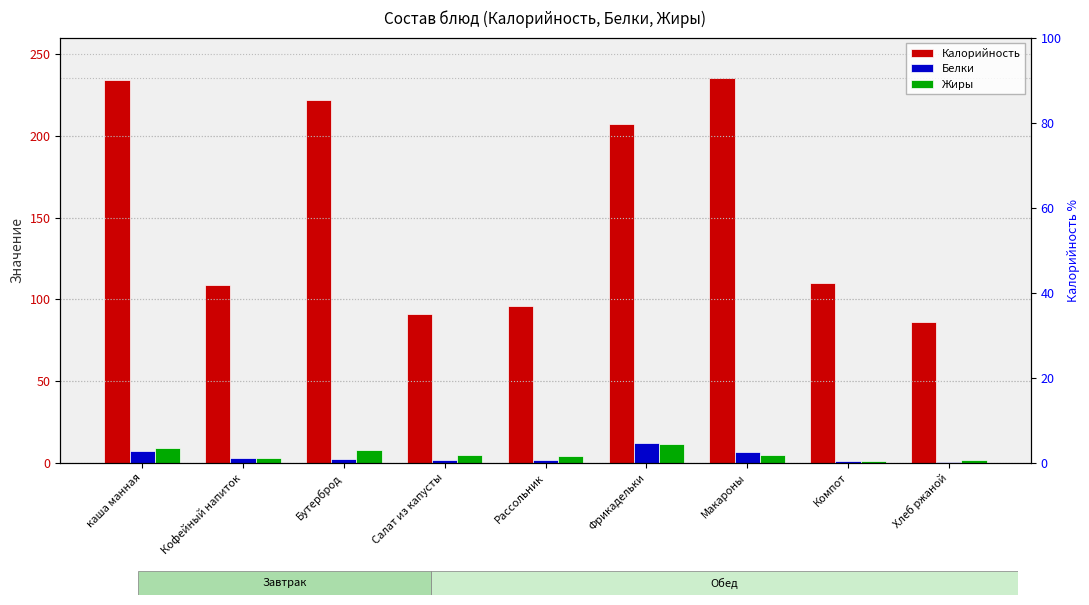

What are all the series names shown in the legend?

Калорийность, Белки, Жиры